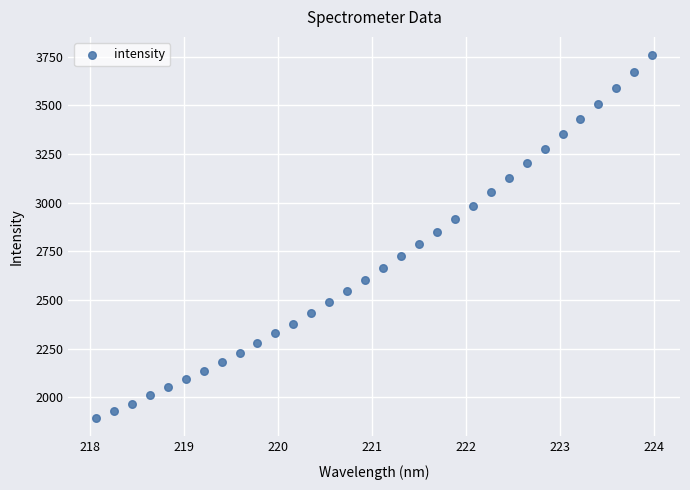

What is the range of Y values (max minus min)?

1867.1